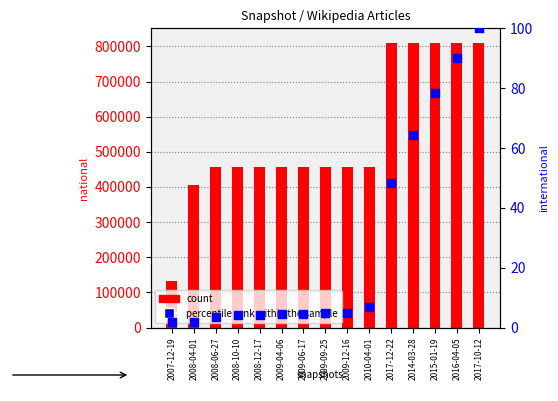

Which series has the largest Y range (max minus min)?

national count